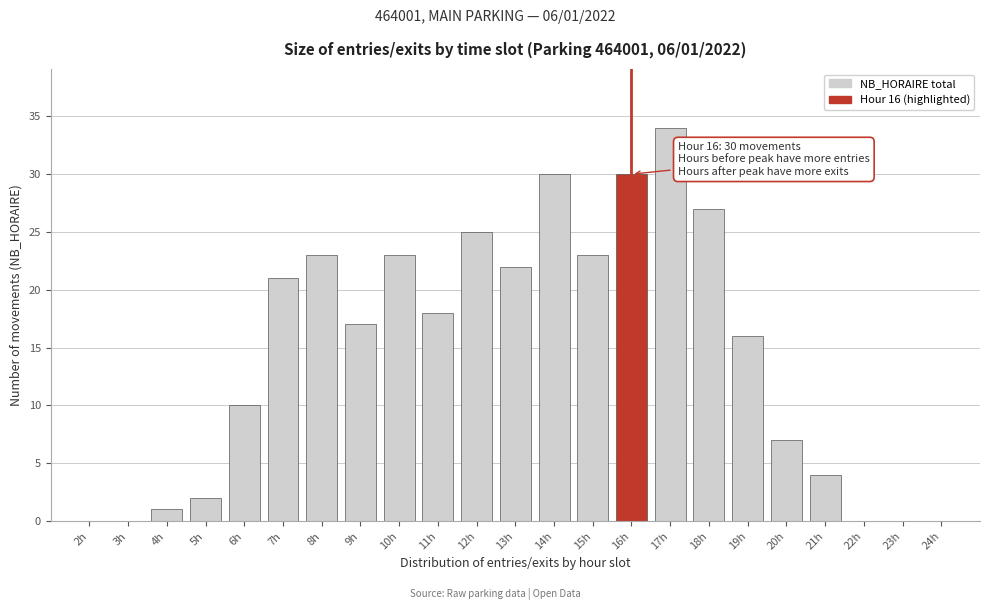

Is it true that the value at 24h is -18?

False